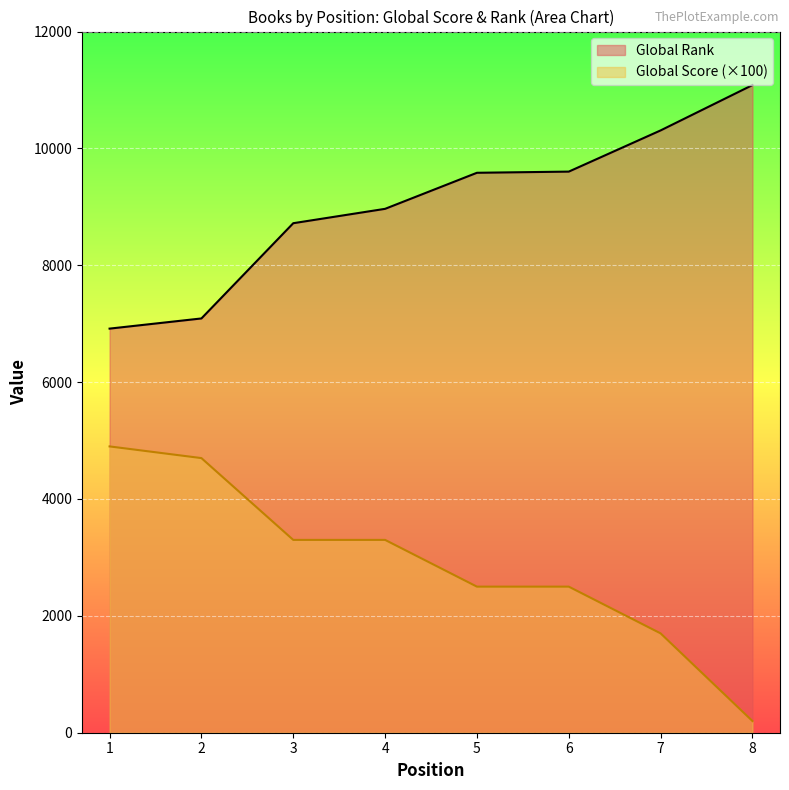

Is the value of Global Rank at 2 greater than the value of Global Score at 4?

Yes